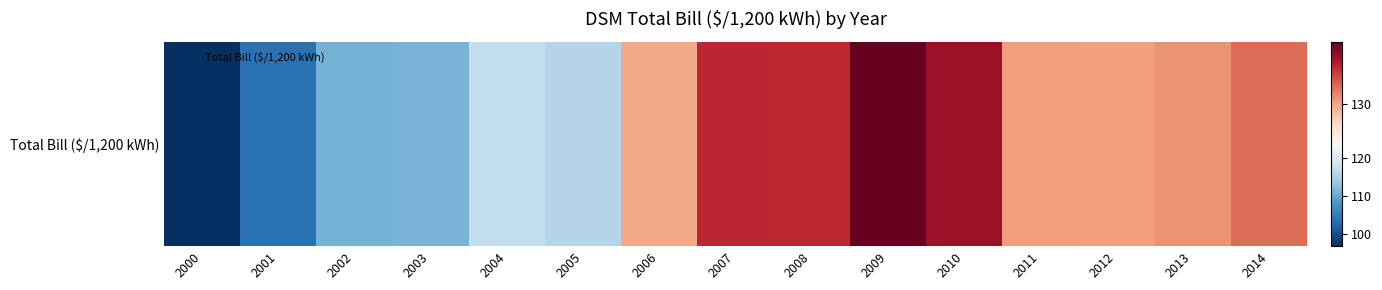

Is it true that the value at 2014 is 132.6?

True